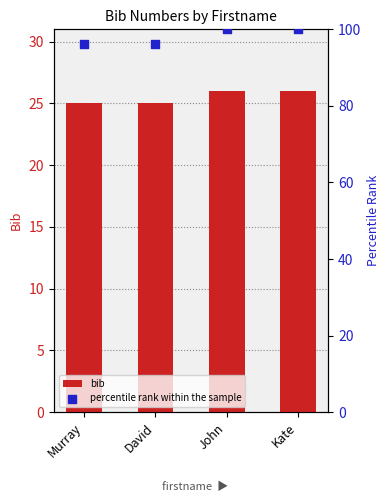

What are all the series names shown in the legend?

bib, percentile rank within the sample